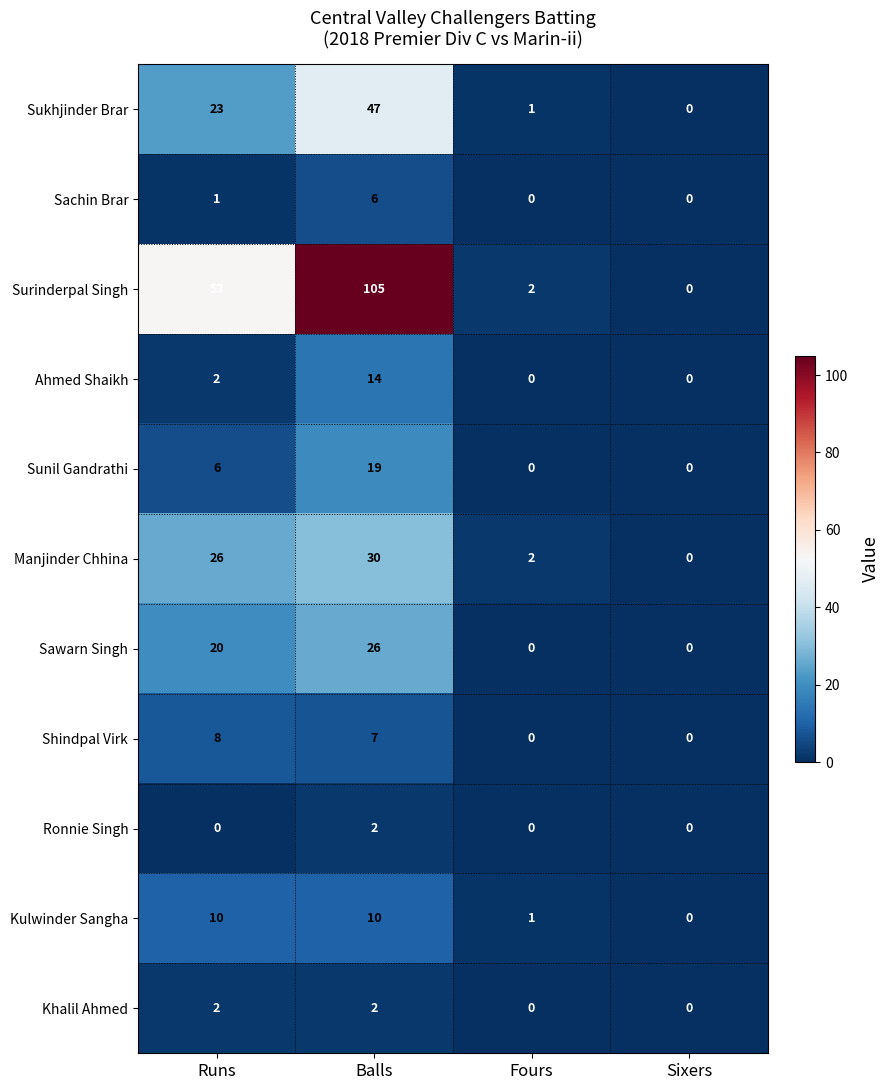

What is the maximum value shown in the chart?

105